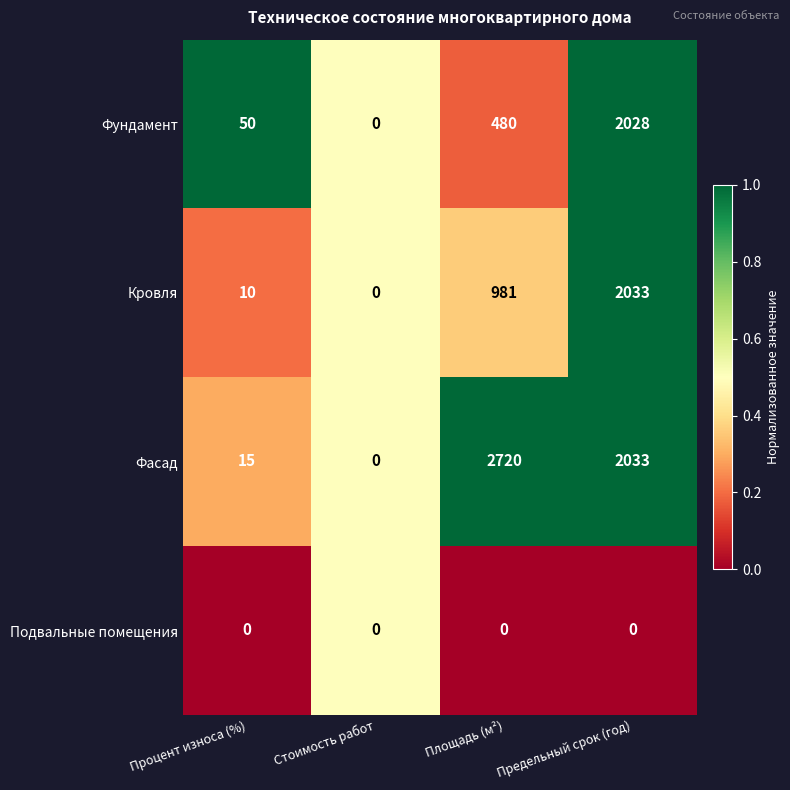

Rank the series at Площадь (м²) from highest to lowest value.

Фасад, Кровля, Фундамент, Подвальные помещения